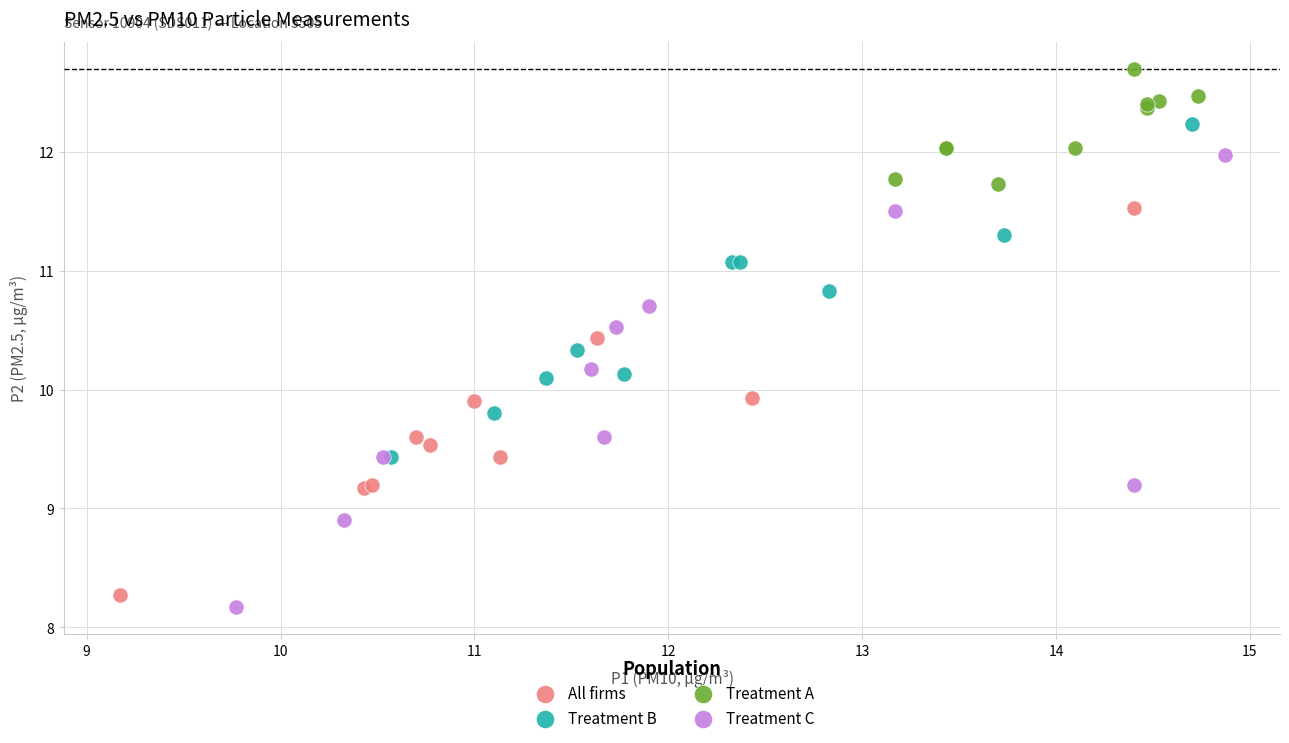

Which series has the largest Y range (max minus min)?

Treatment C